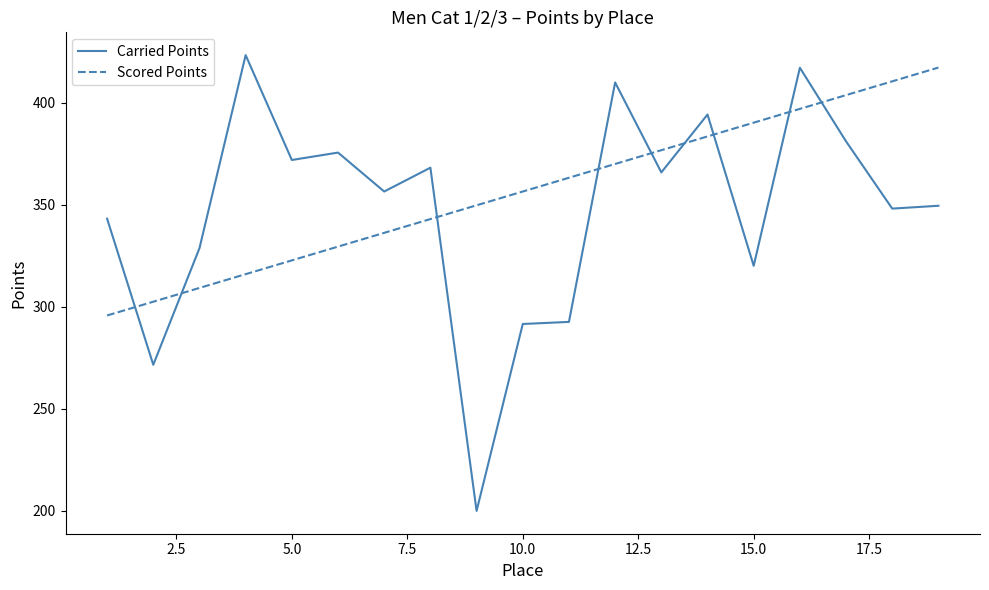

Which series has the largest range (max minus min)?

Carried Points